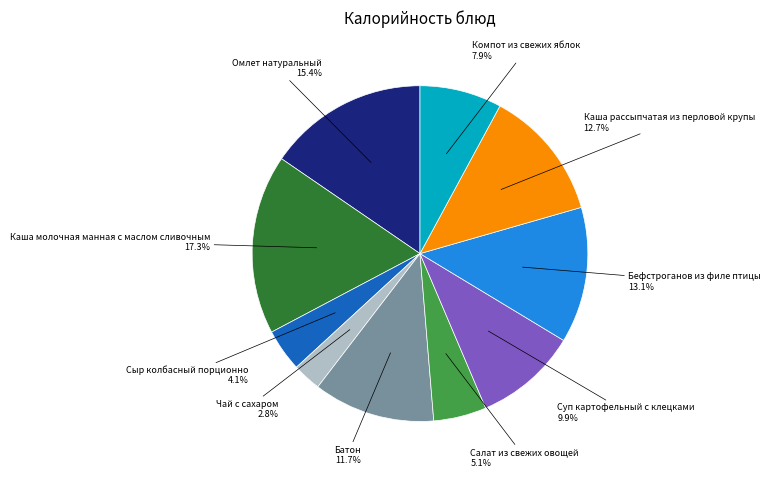

Does any single category account for the majority?

No